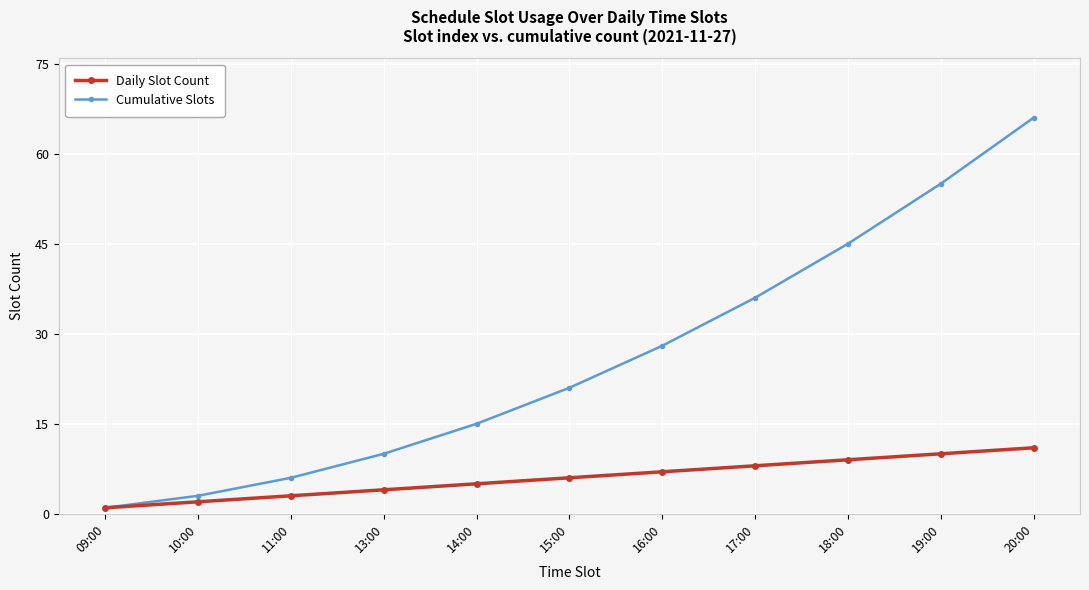

What is the maximum value shown in the chart?

66